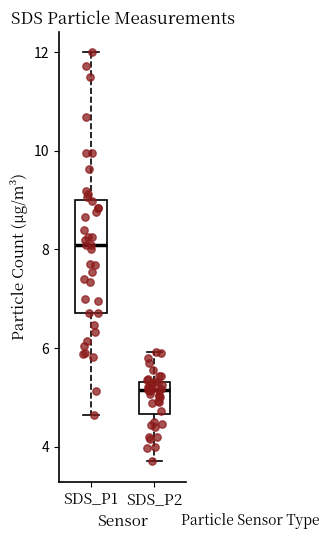

Which box has the highest median line?

SDS_P1